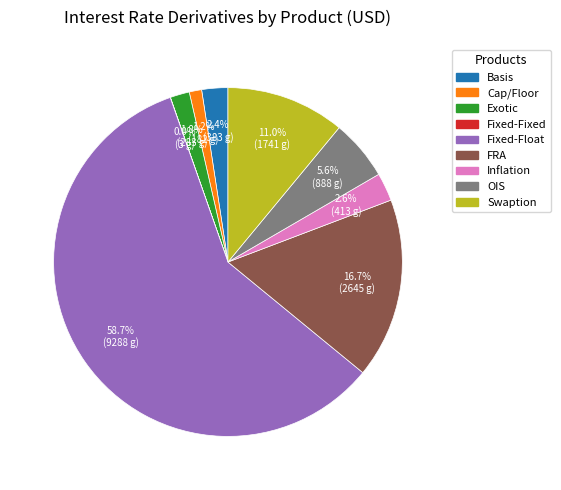

Is there a majority slice in this chart?

Yes